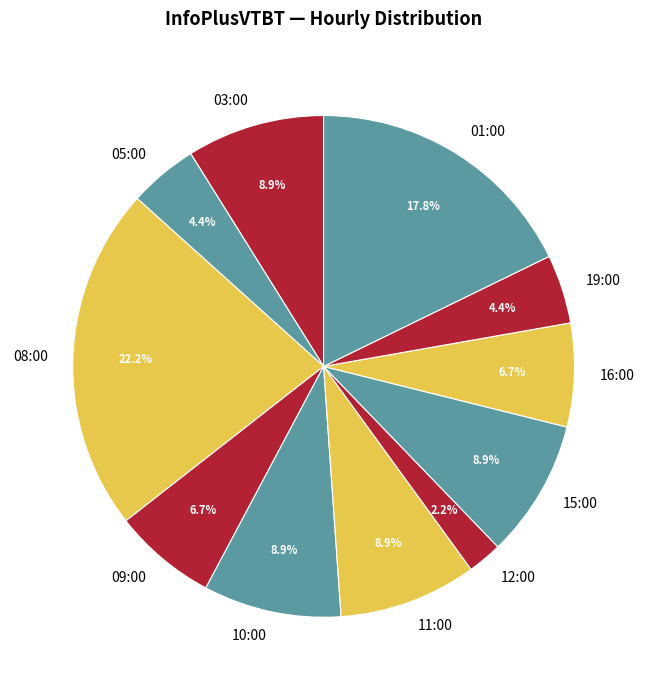

Does 03:00 represent more than half of the total?

No